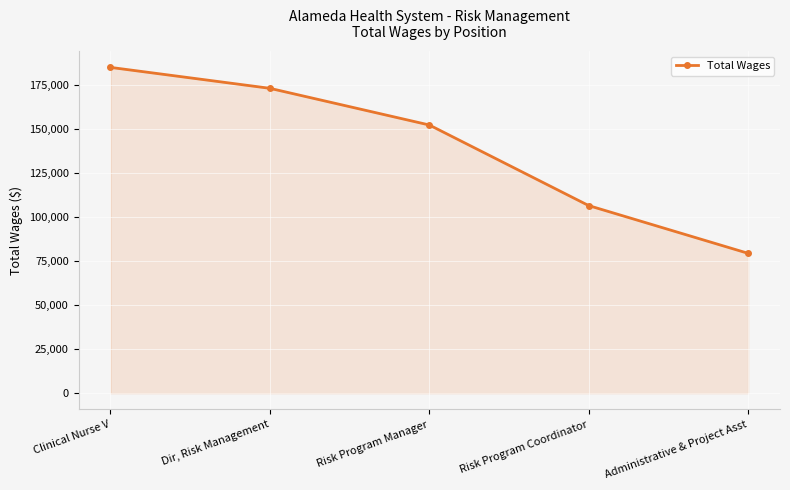

Where does the data first go above 152196?

Clinical Nurse V